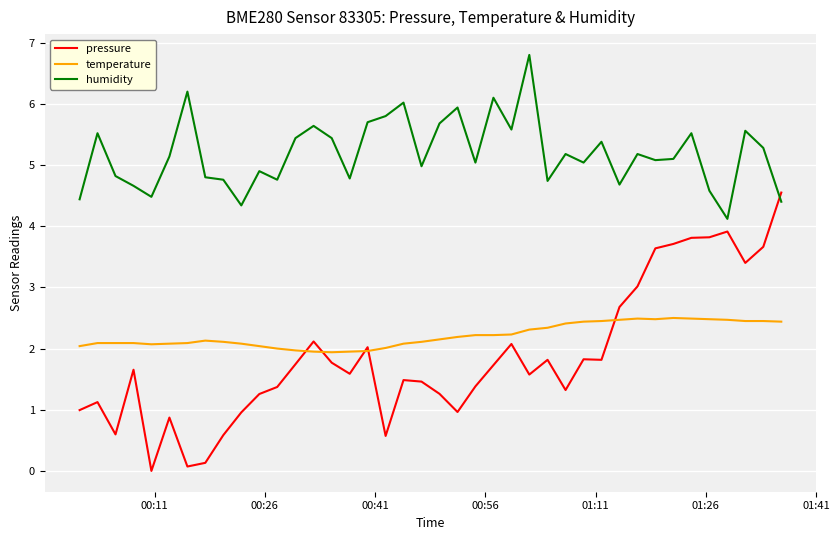

Which series has the largest range (max minus min)?

pressure